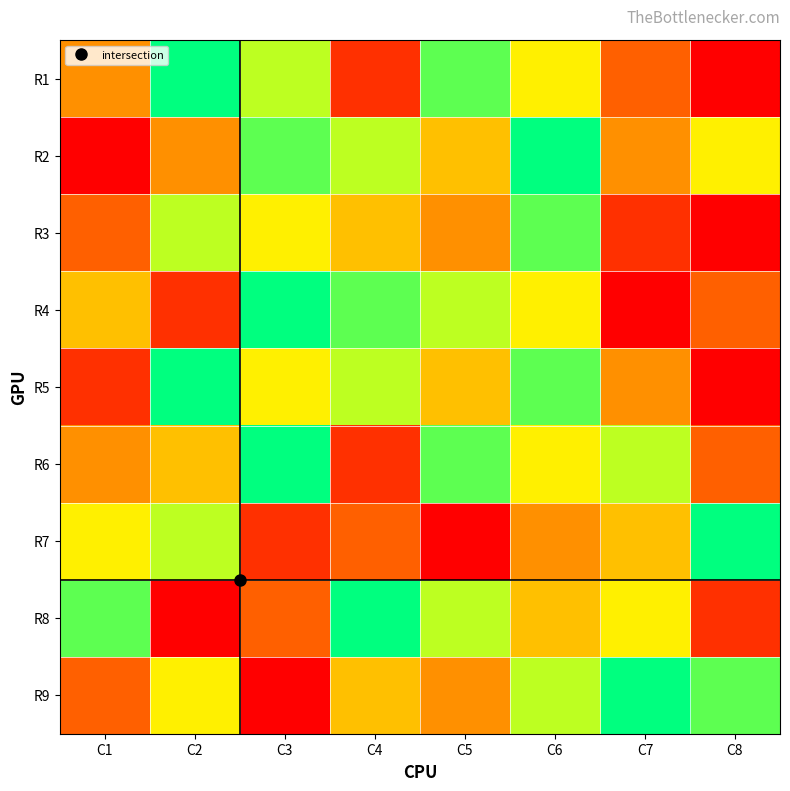

Reading right to left, list all the values displayed in this chart.

R1: C8=1	C7=3	C6=6	C5=8	C4=2	C3=7	C2=9	C1=4
R2: C8=6	C7=4	C6=9	C5=5	C4=7	C3=8	C2=4	C1=1
R3: C8=1	C7=2	C6=8	C5=4	C4=5	C3=6	C2=7	C1=3
R4: C8=3	C7=1	C6=6	C5=7	C4=8	C3=9	C2=2	C1=5
R5: C8=1	C7=4	C6=8	C5=5	C4=7	C3=6	C2=9	C1=2
R6: C8=3	C7=7	C6=6	C5=8	C4=2	C3=9	C2=5	C1=4
R7: C8=9	C7=5	C6=4	C5=1	C4=3	C3=2	C2=7	C1=6
R8: C8=2	C7=6	C6=5	C5=7	C4=9	C3=3	C2=1	C1=8
R9: C8=8	C7=9	C6=7	C5=4	C4=5	C3=1	C2=6	C1=3